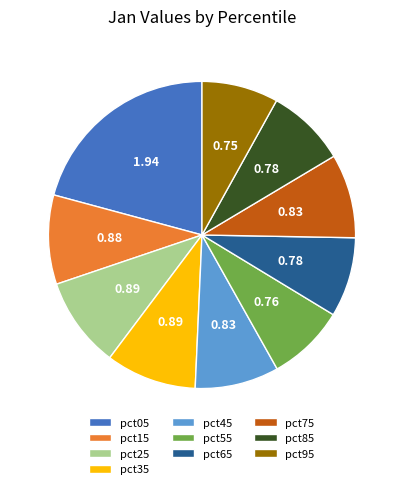

Do pct85 and pct95 together represent more than half of the pie?

No